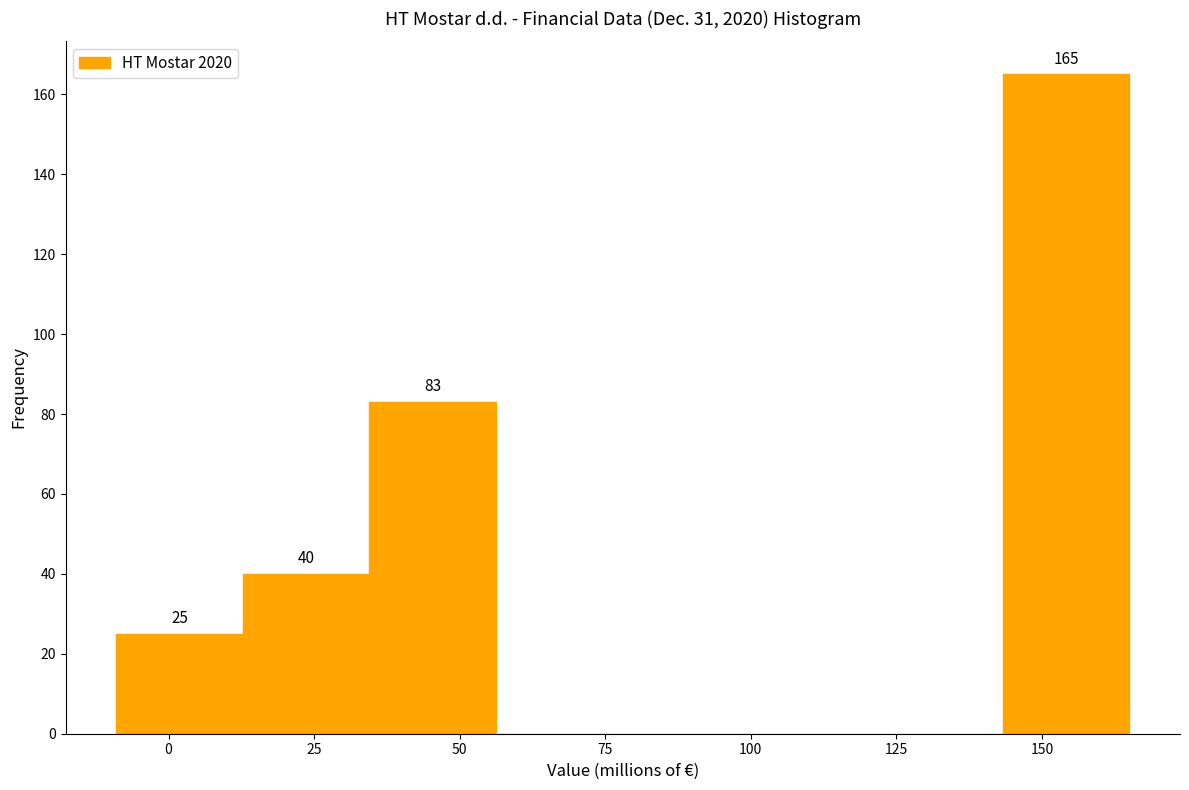

Which range on the x-axis has the tallest bar?

145 to 165